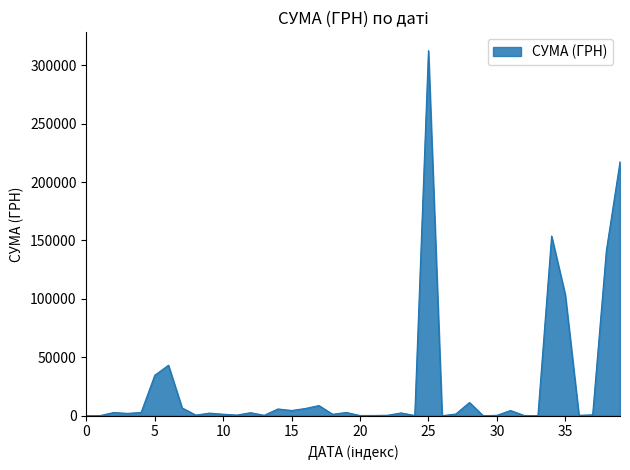

What is the difference between the maximum and minimum values?

312518.8